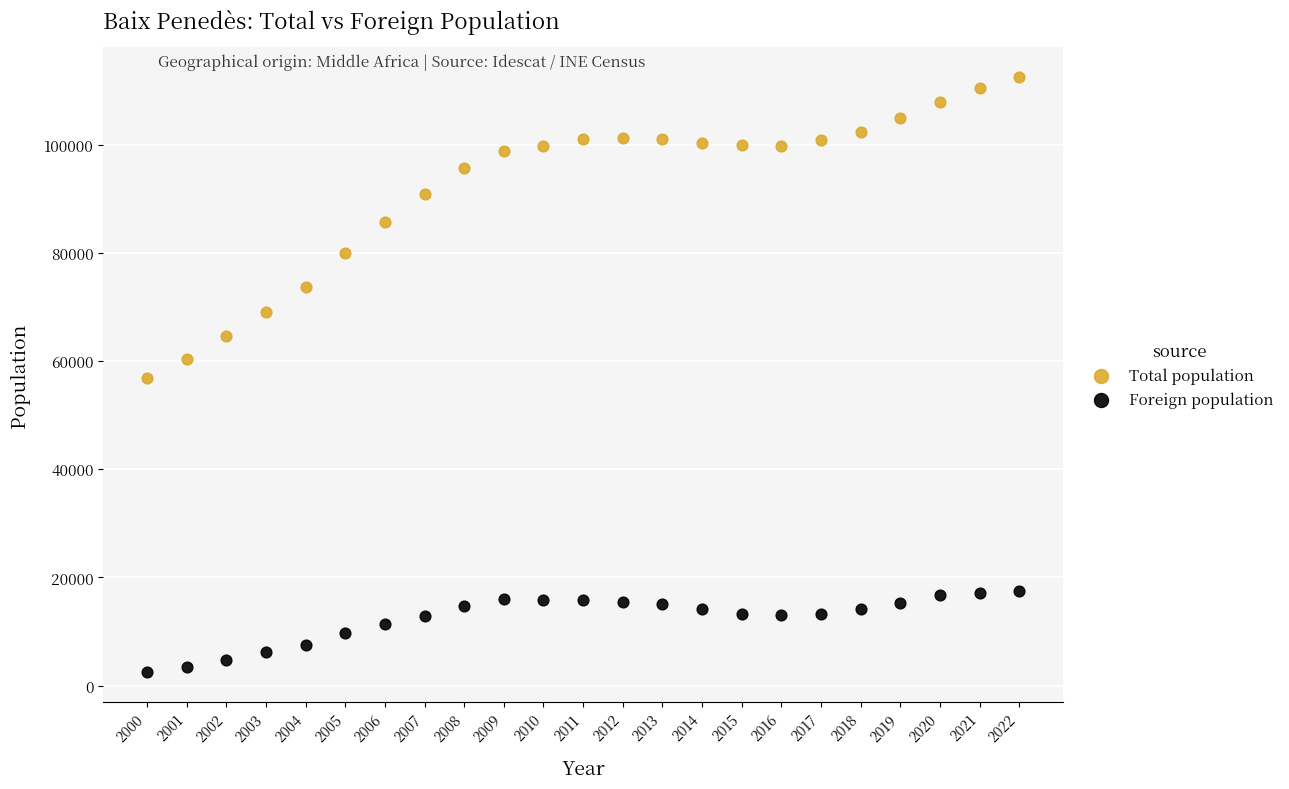

Across all data points, what is the range of X values (max minus min)?

22